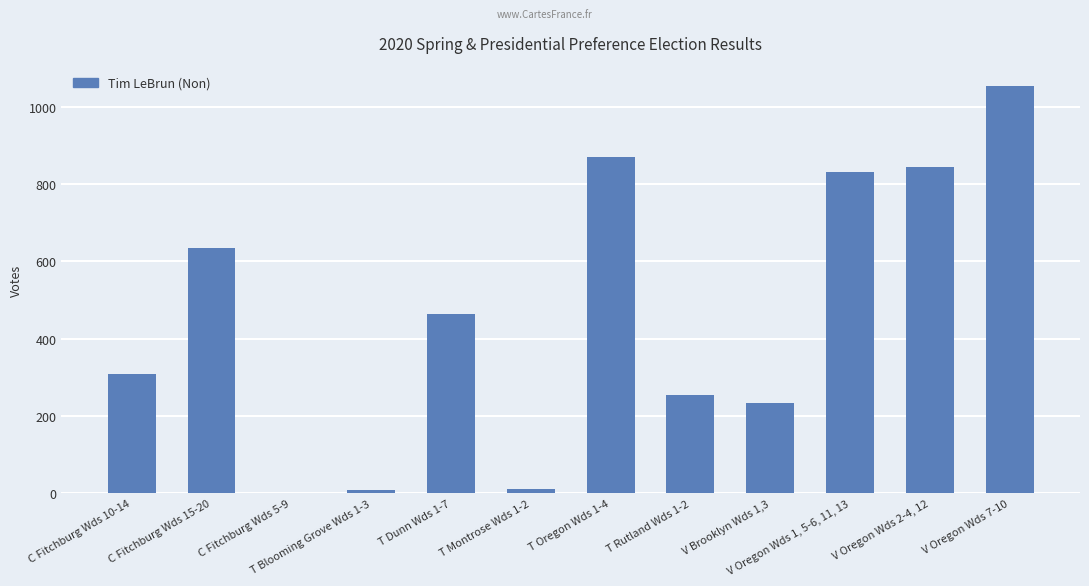

At which category does the chart reach its peak across all series?

V Oregon Wds 7-10